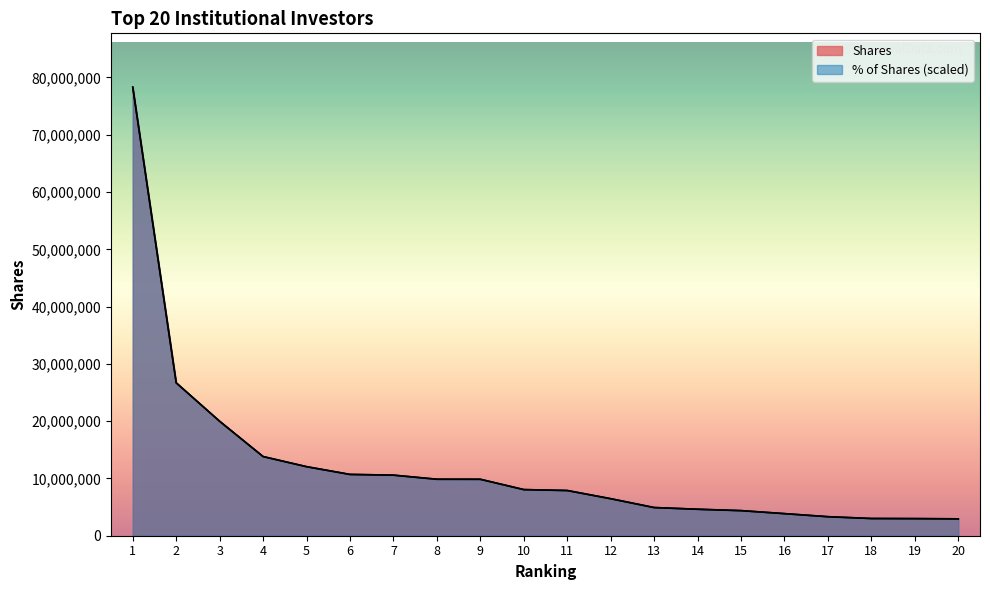

What is the difference between the maximum and minimum values in the Shares series?

75364752.0